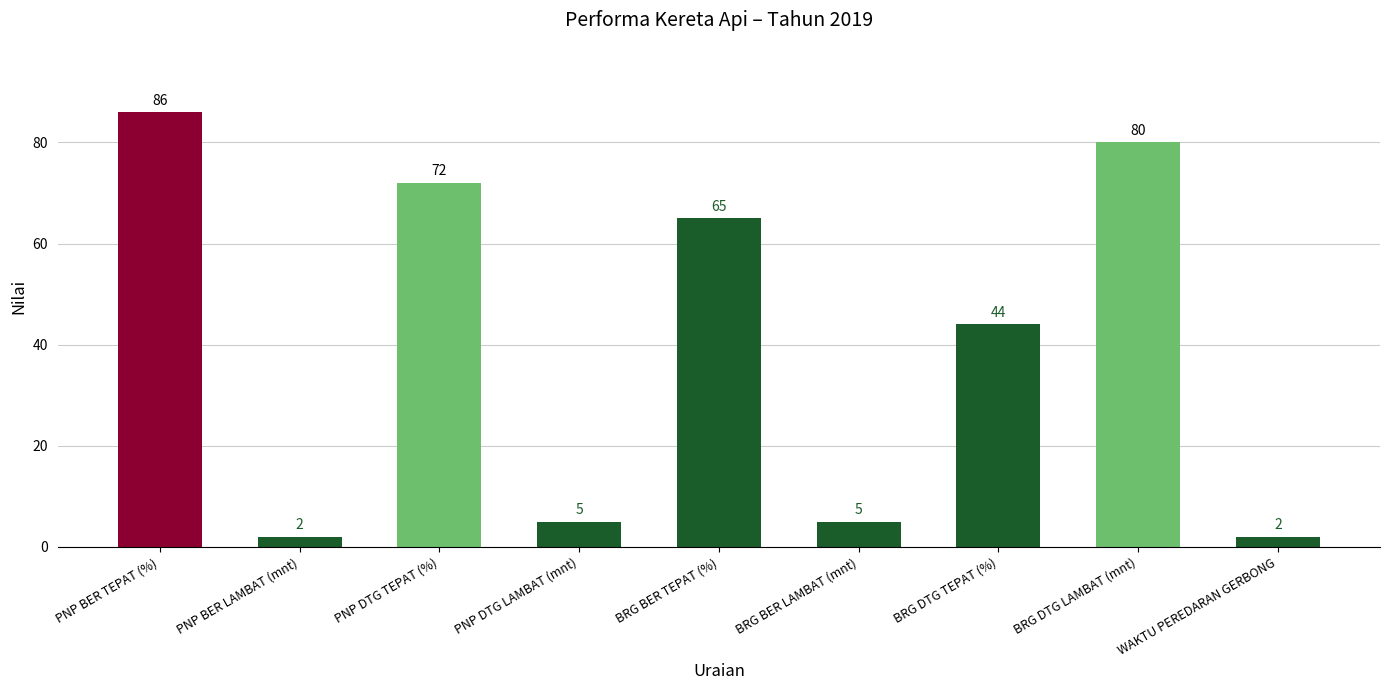

Which has a higher value, PNP DTG TEPAT (%) or PNP DTG LAMBAT (mnt)?

PNP DTG TEPAT (%)